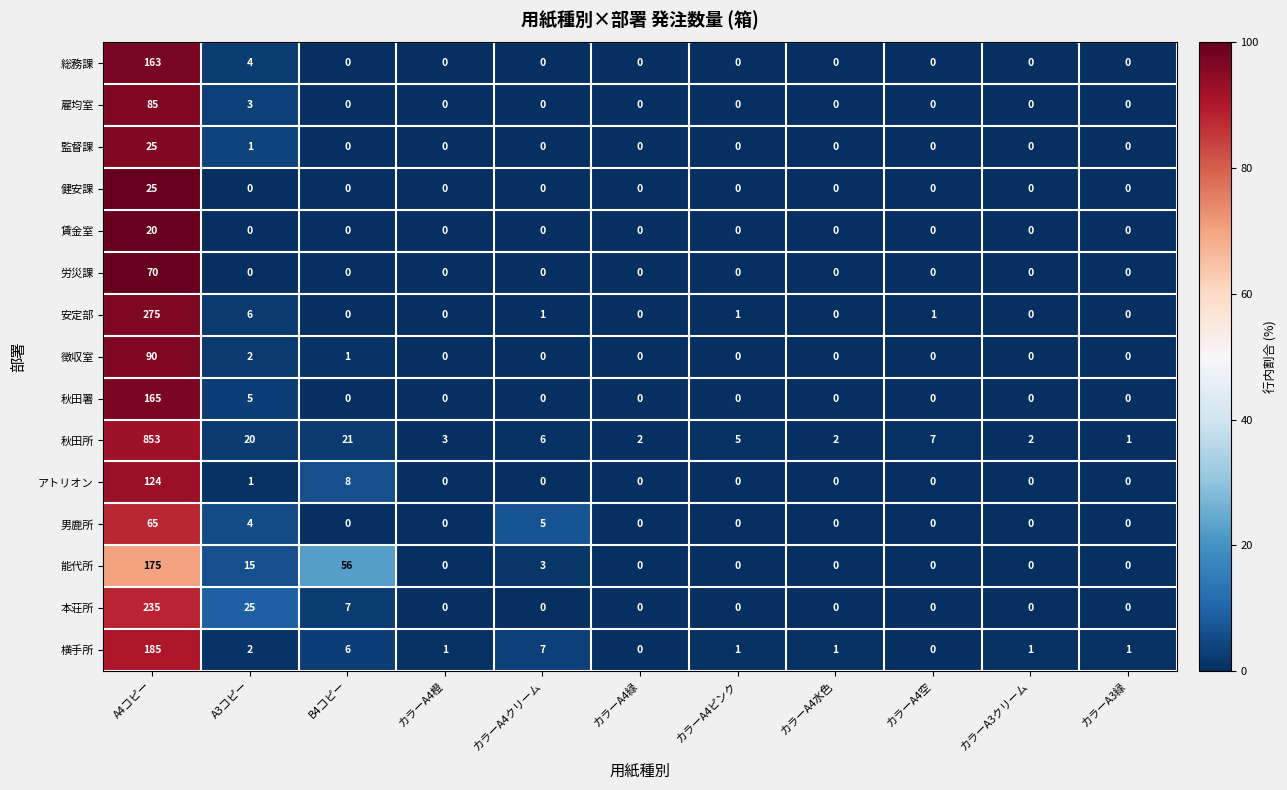

Which series has the largest total across all categories?

秋田所